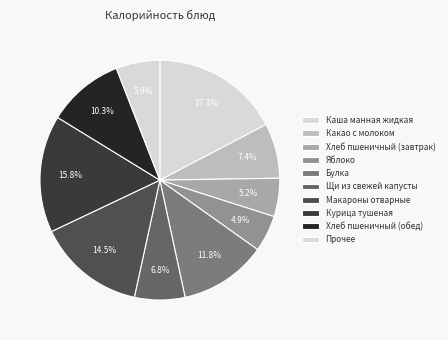

Is Каша манная жидкая the majority of the pie?

No